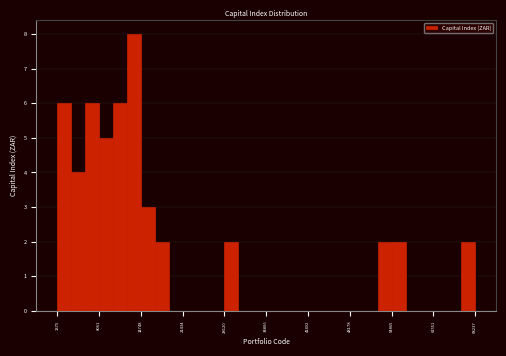

Read against the x-axis, roughly where is the centre of the tallest bar?

14000